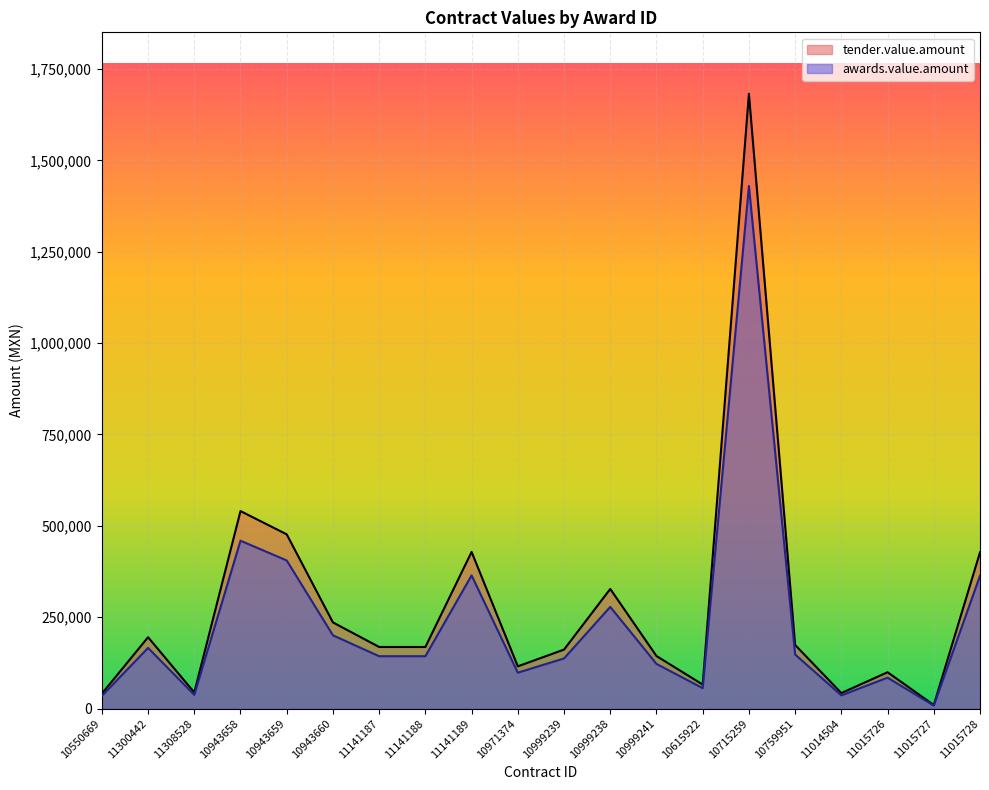

At which category is the sum across all series the highest?

10715259